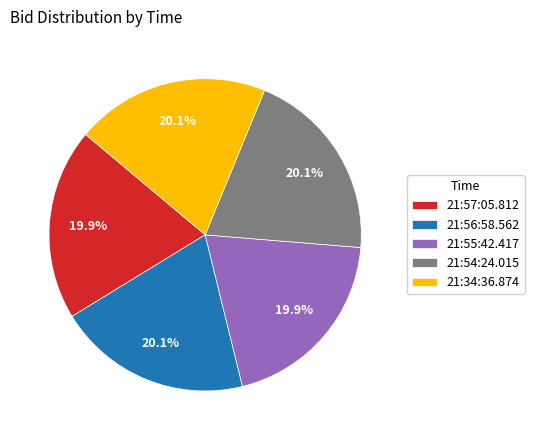

How many slices are in this pie chart?

5